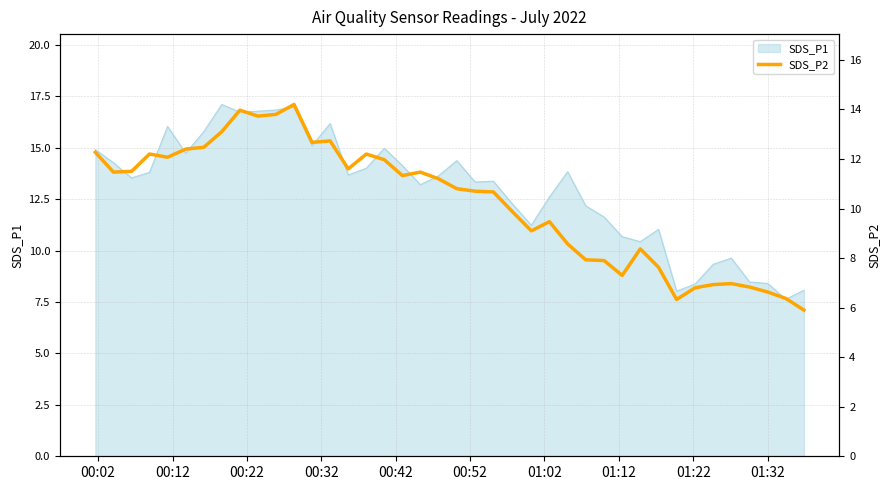

The chart shows a value of 9.2 at 10. True or false?

False